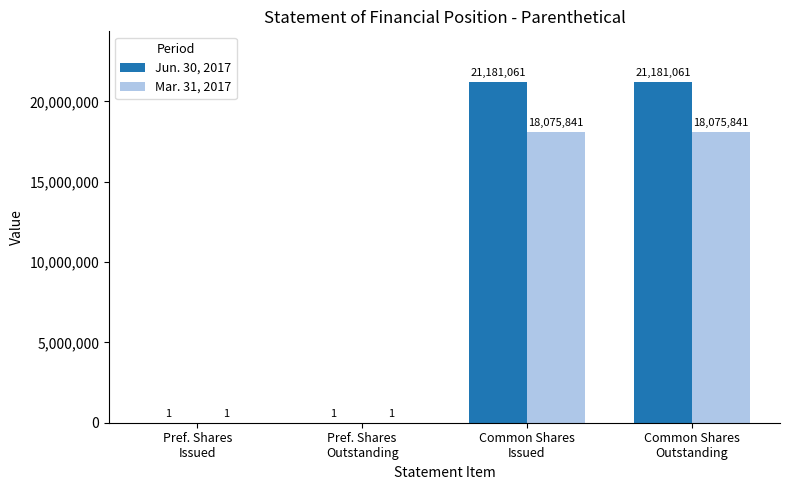

How many Mar. 31, 2017 values are between 1 and 18075841?

4